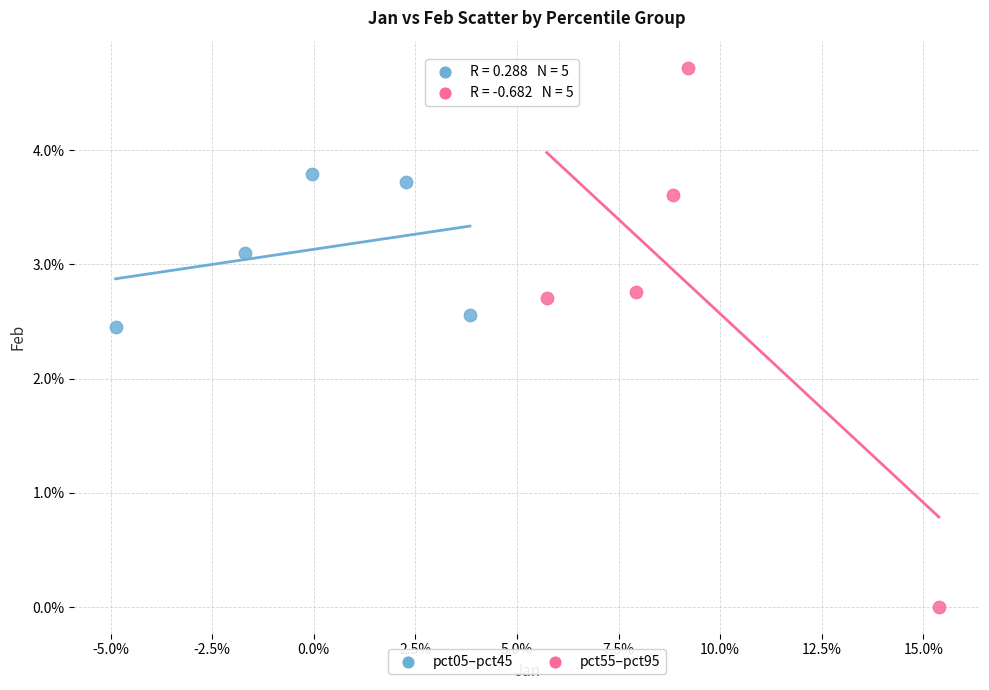

Which series reaches the minimum Y coordinate?

pct55–pct95